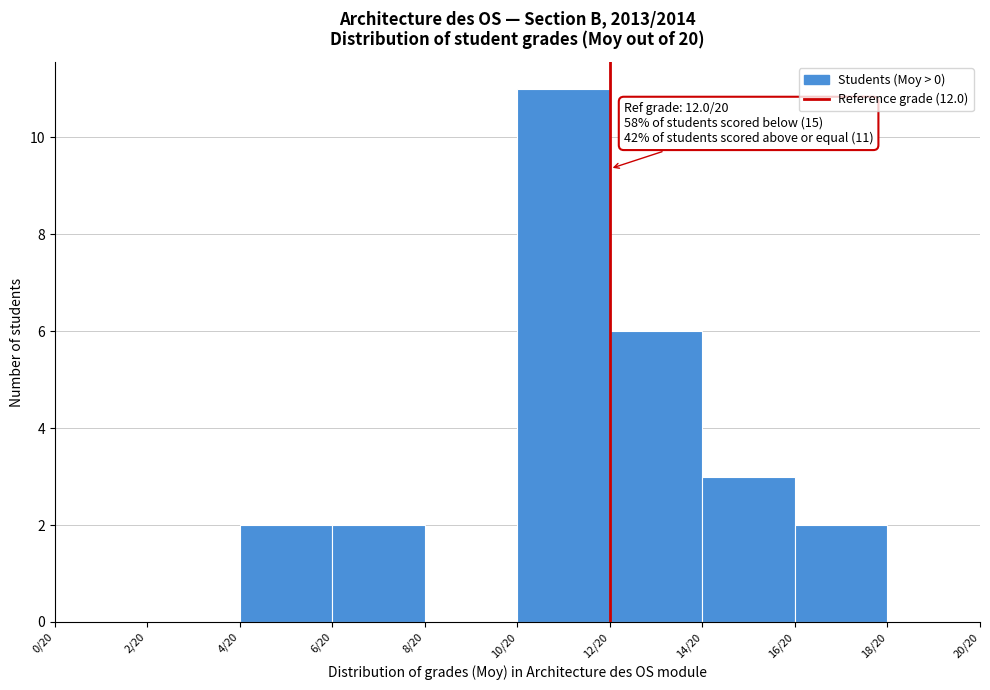

Reading left to right, what are all the values shown in this chart?

0/20=0	2/20=0	4/20=2	6/20=2	8/20=0	10/20=11	12/20=6	14/20=3	16/20=2	18/20=0